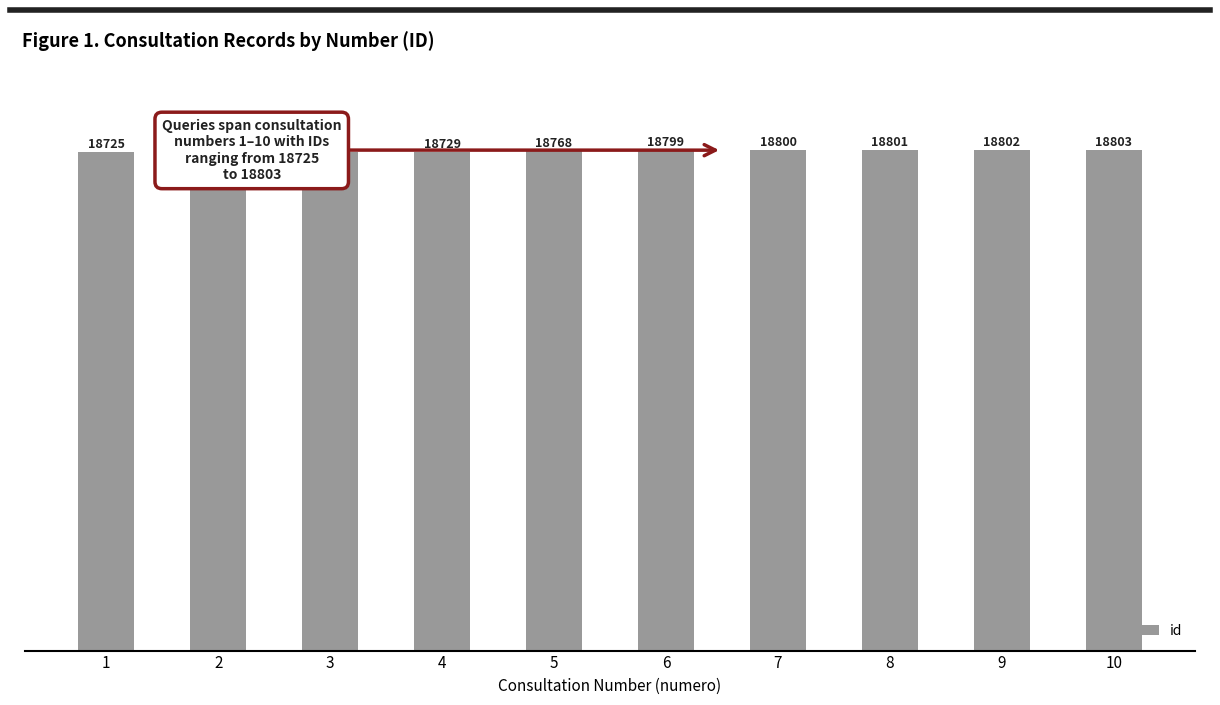

How many bars are there in total?

10